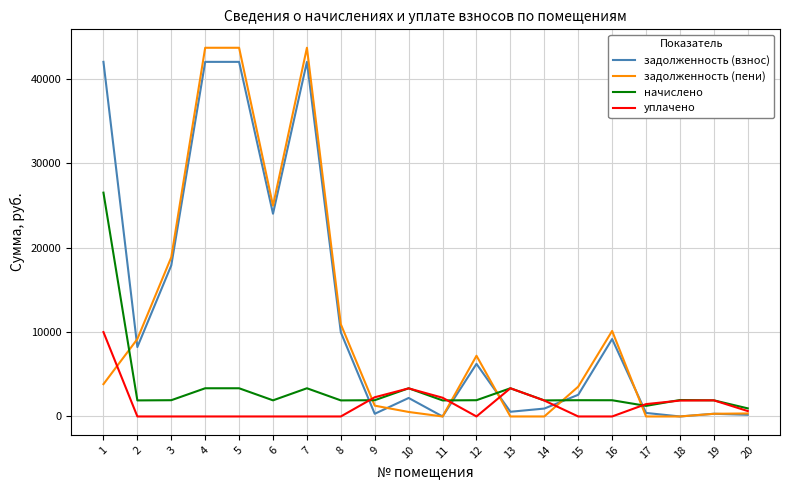

True or false: задолженность (пени) and начислено intersect in this chart.

True